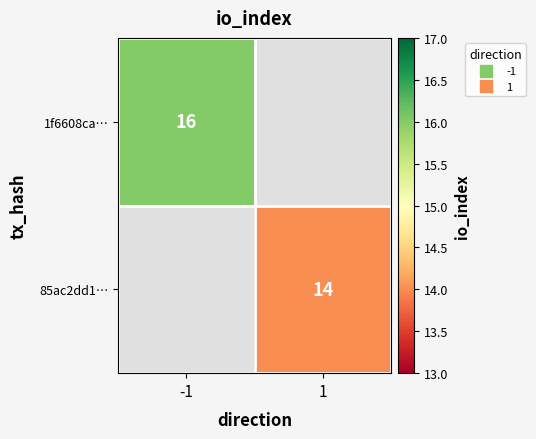

Is the value of 85ac2dd1… at 1 greater than the value of 1f6608ca… at 1?

No